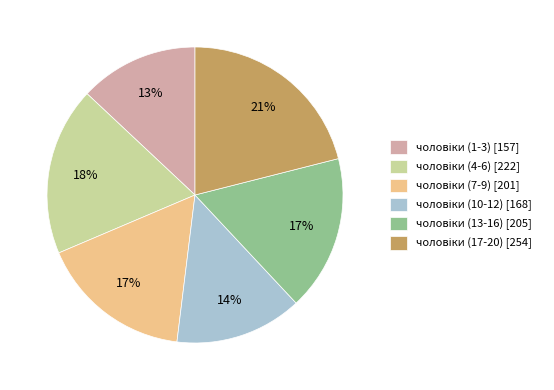

Is there a majority slice in this chart?

No